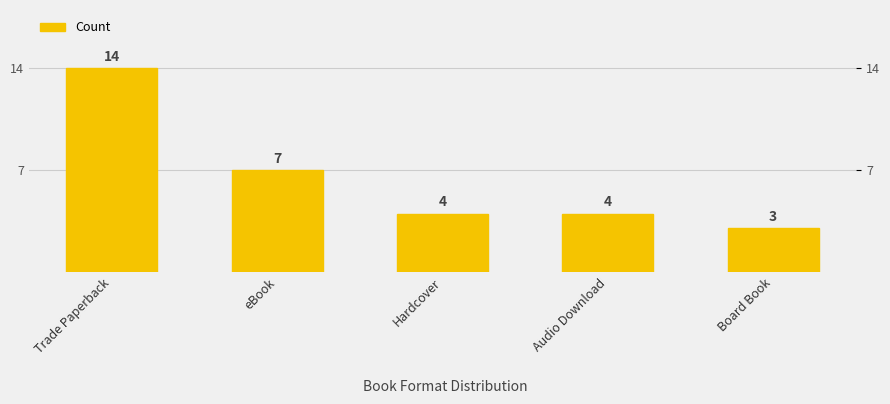

Where does the data first go above 4?

Trade Paperback